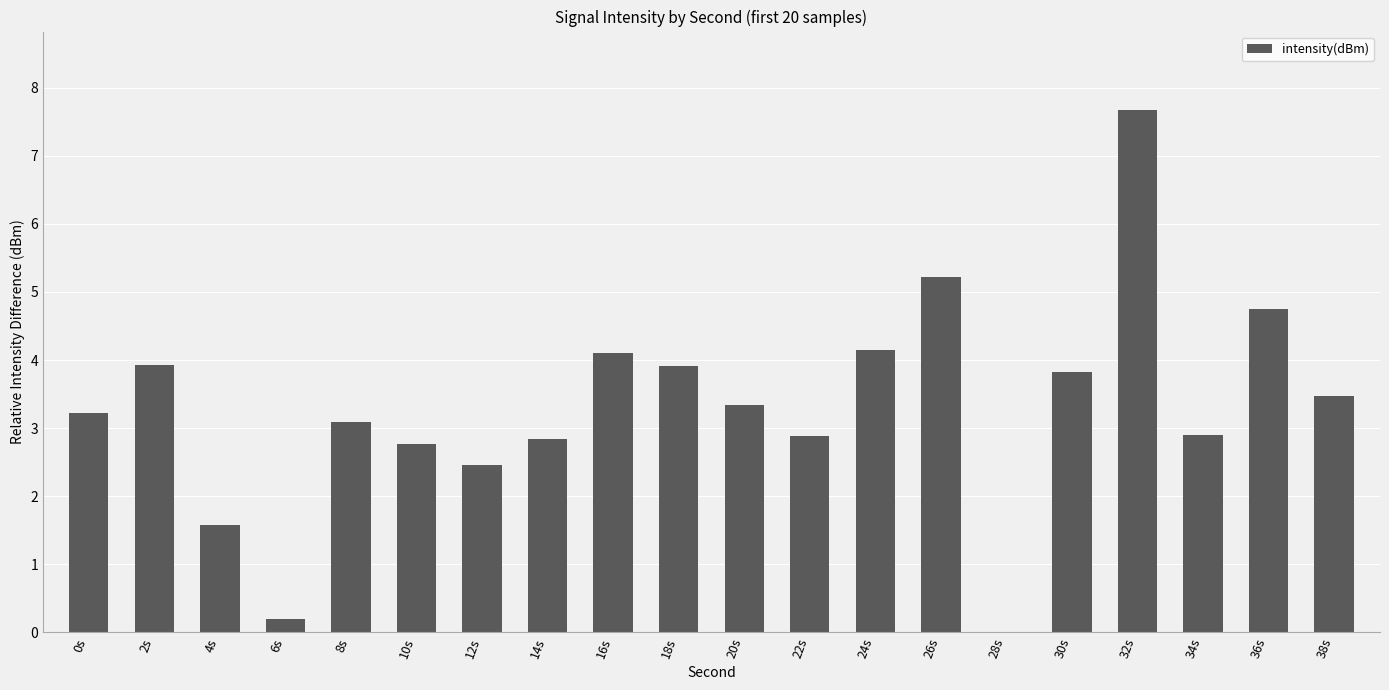

Where does the data first go above 3?

0s